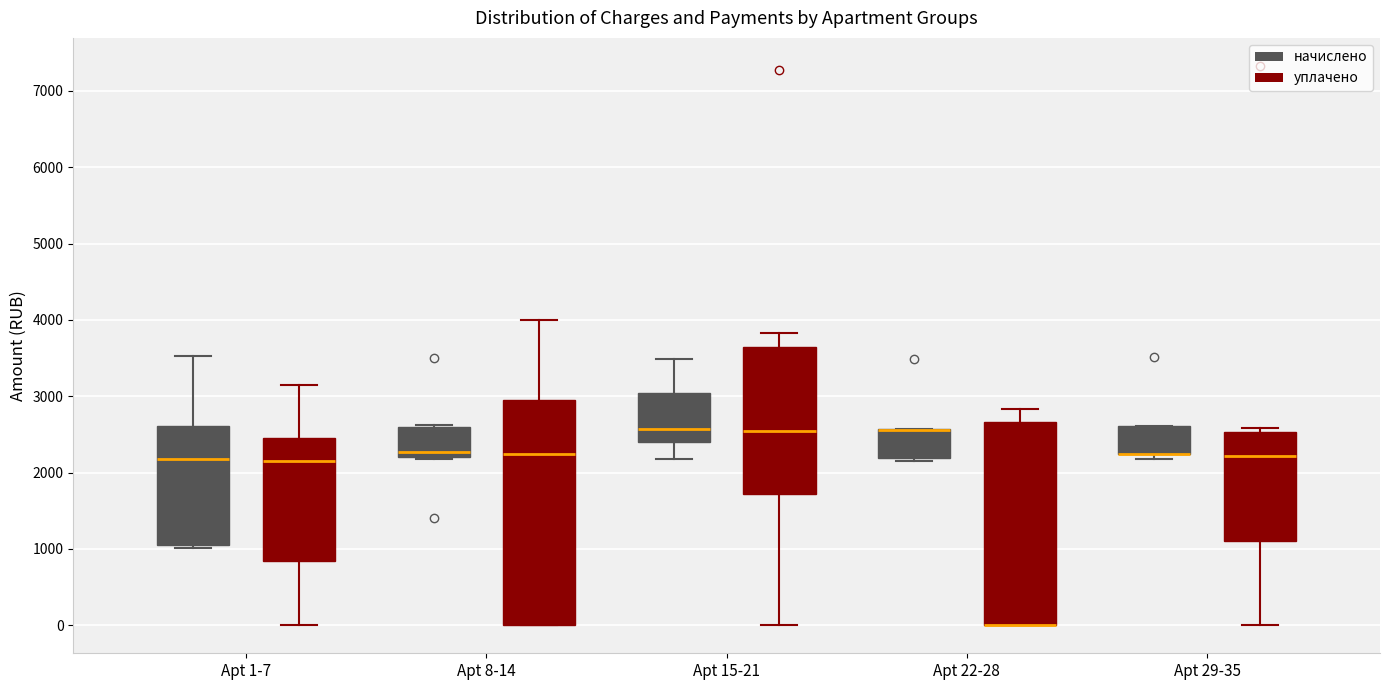

Which box is the tallest, from its lower edge to its upper edge?

Apt 8-14 (уплачено)